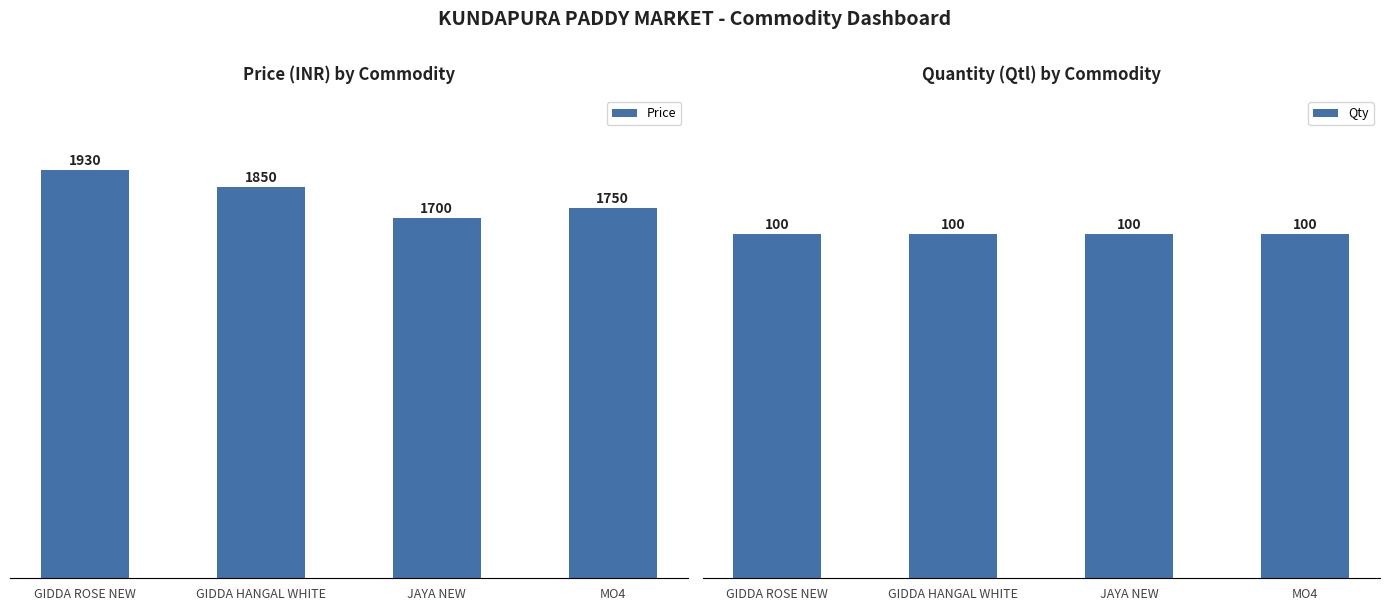

Rank the categories by Qty value from lowest to highest.

GIDDA ROSE NEW, GIDDA HANGAL WHITE, JAYA NEW, MO4